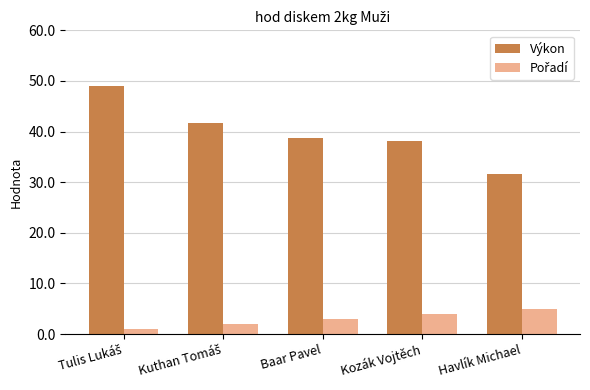

Count the number of data series in this chart.

2